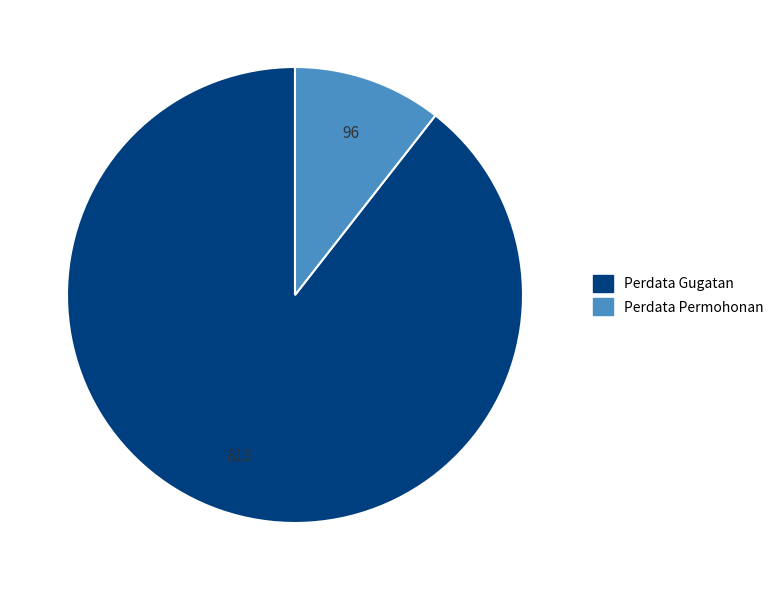

How many slices are in this pie chart?

2